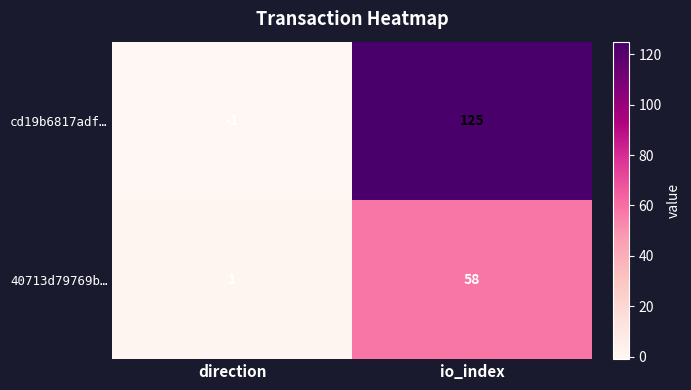

Count the number of data series in this chart.

2